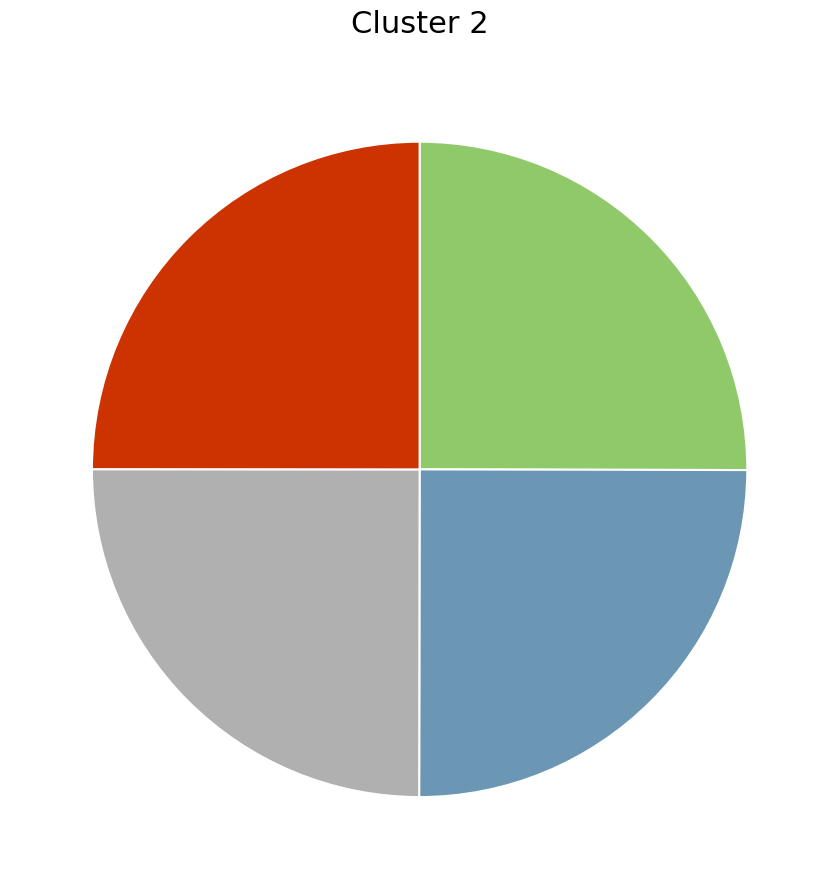

How many segments does this pie chart have?

4